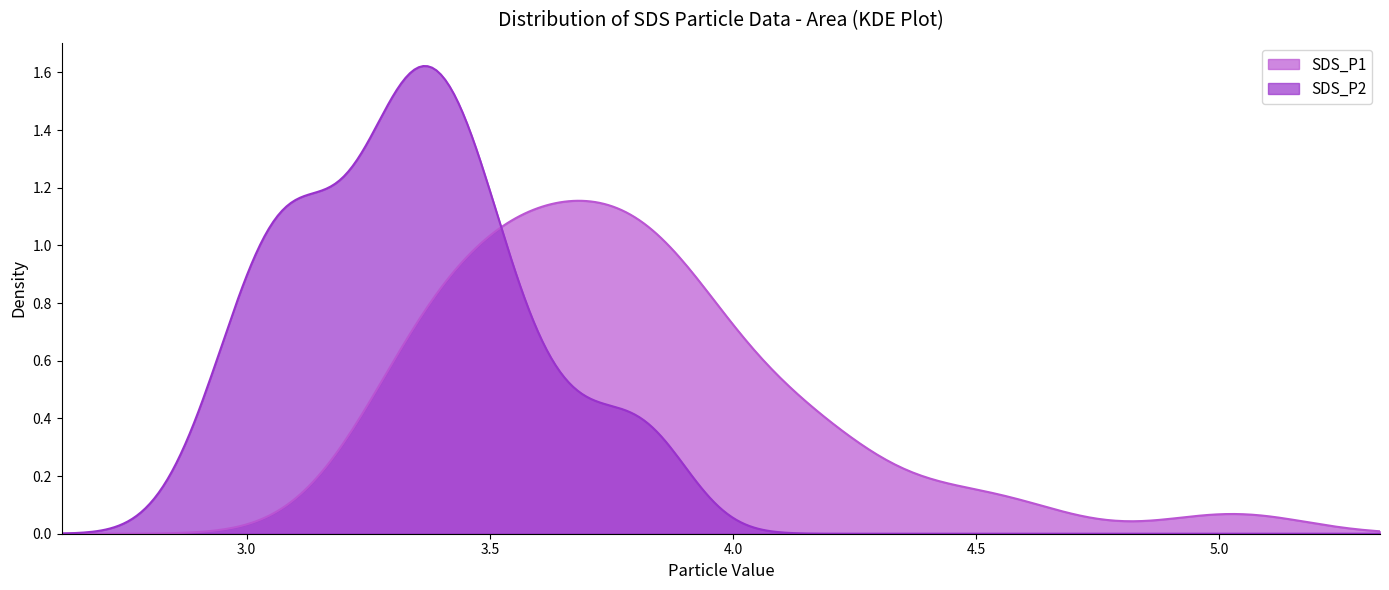

The SDS_P1 series shows 1.0 at 15. True or false?

False